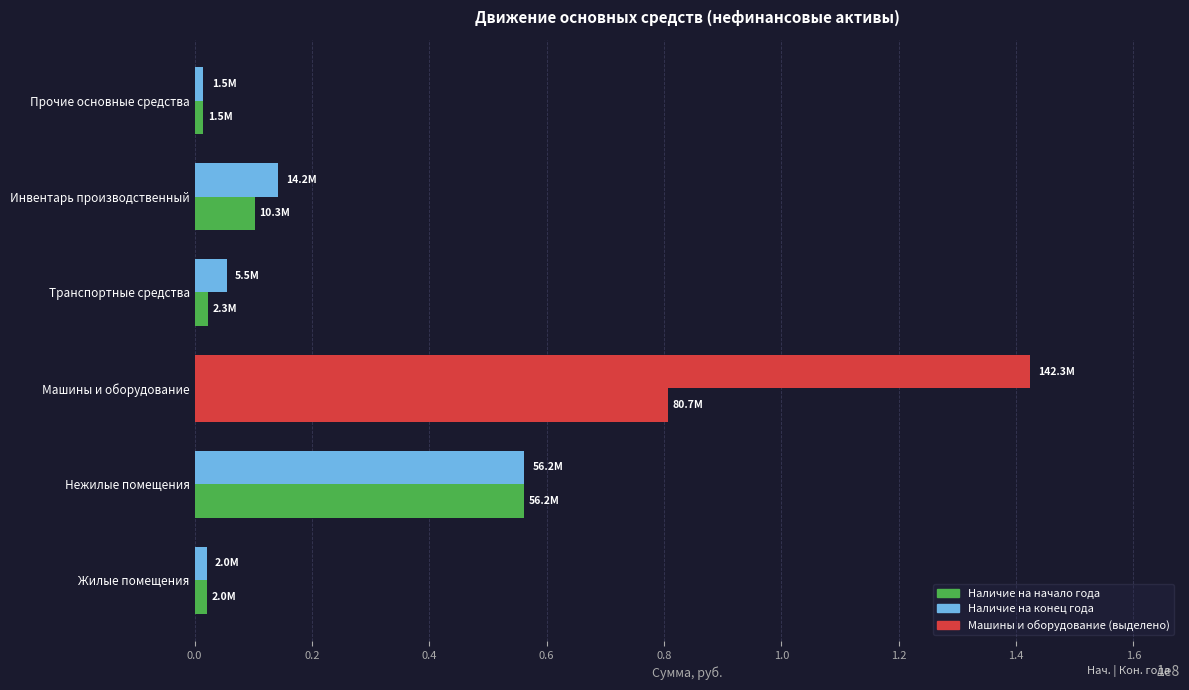

How many values in the Наличие на конец года series exceed 14189809?

3